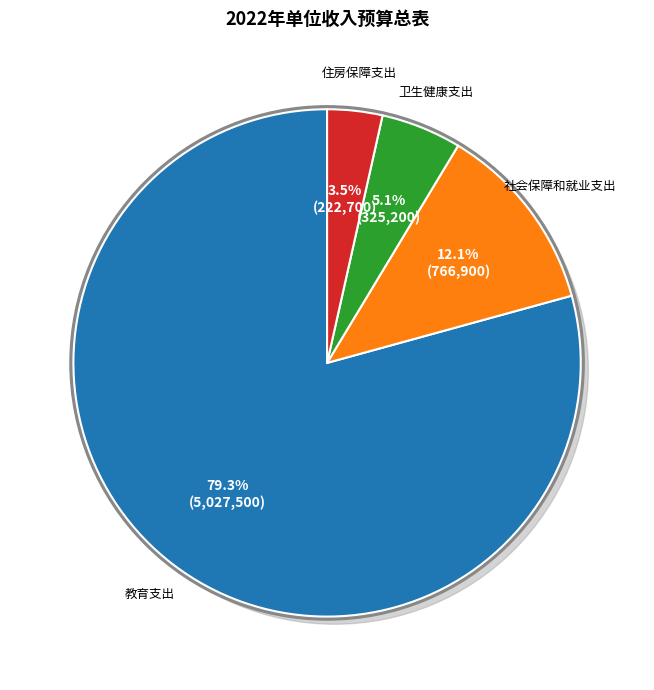

True or false: 社会保障和就业支出 accounts for 12% of the total.

True